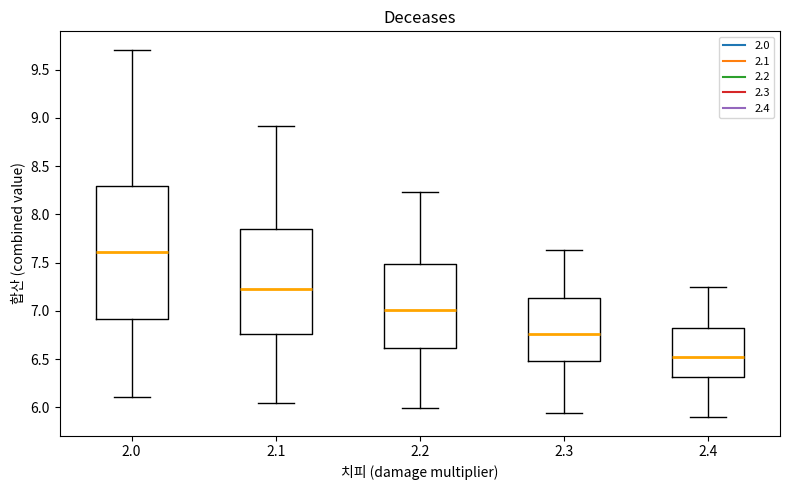

Which box is the tallest, from its lower edge to its upper edge?

2.0